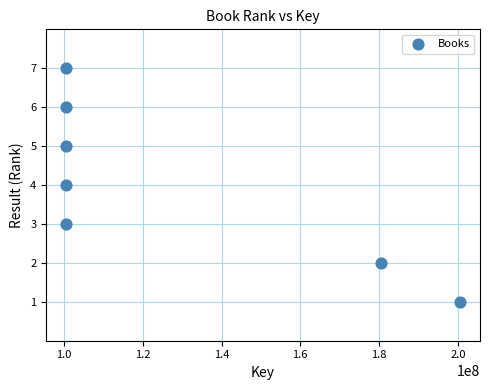

What is the average X value?

126178183